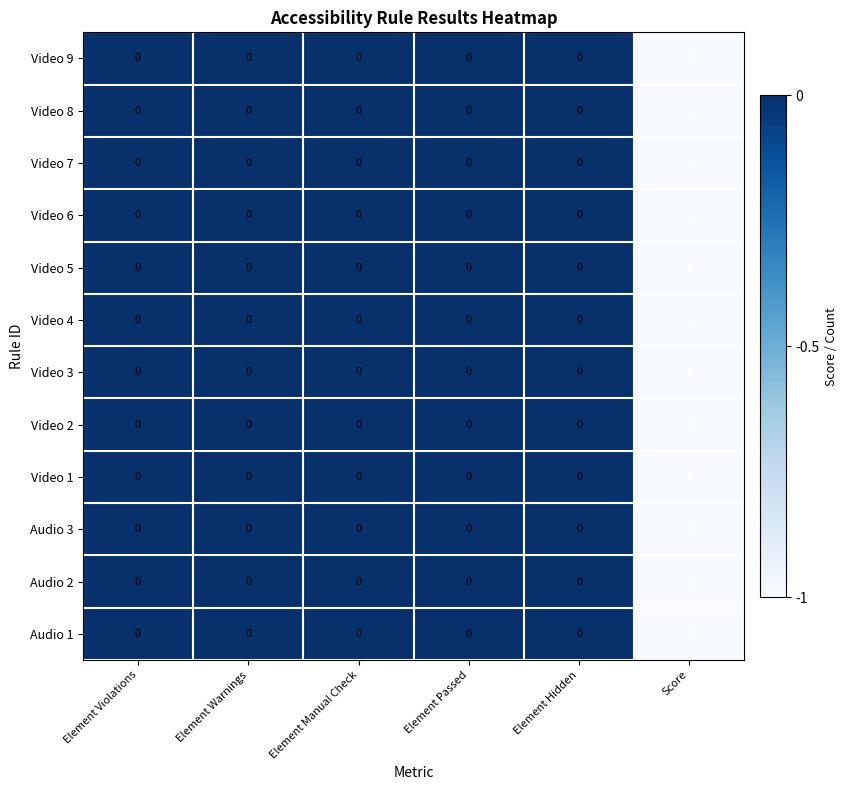

Which category has the lowest value in the Video 7 series?

Score